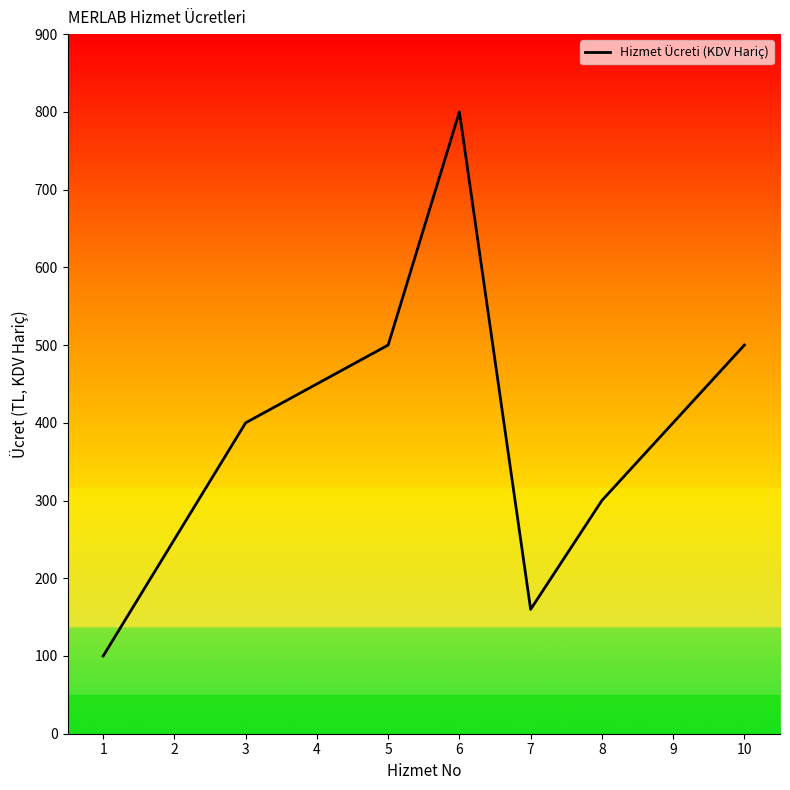

What is the ratio of the value at 6 to the value at 1?

8.0